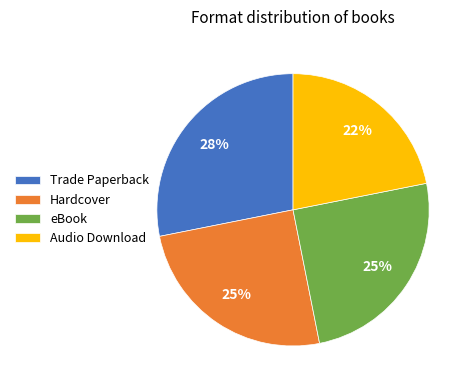

Between Audio Download and eBook, which is larger?

eBook